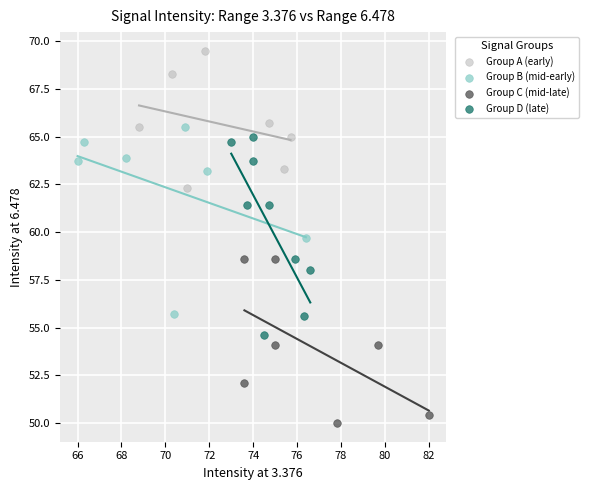

Which series contains the highest Y value?

Group A (early)